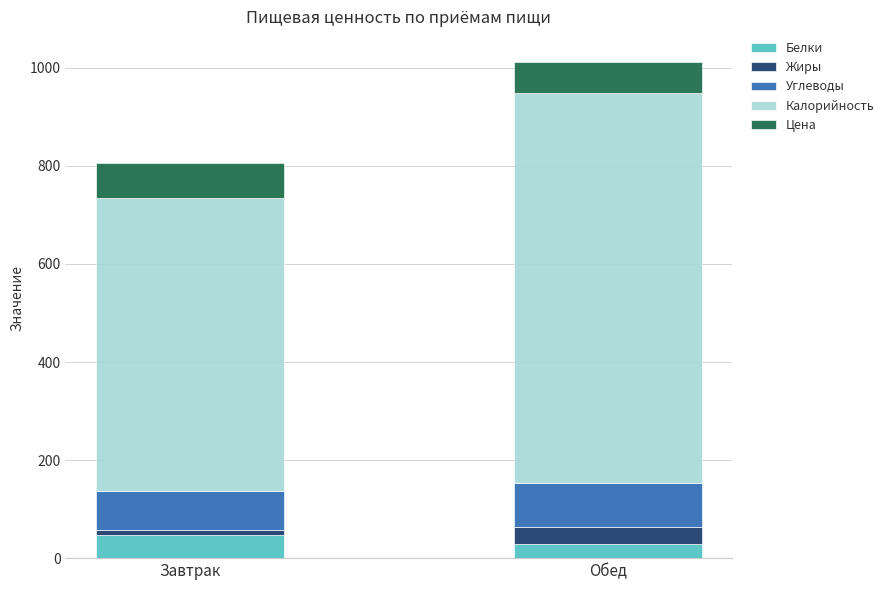

At which category is the sum across all series the highest?

Обед